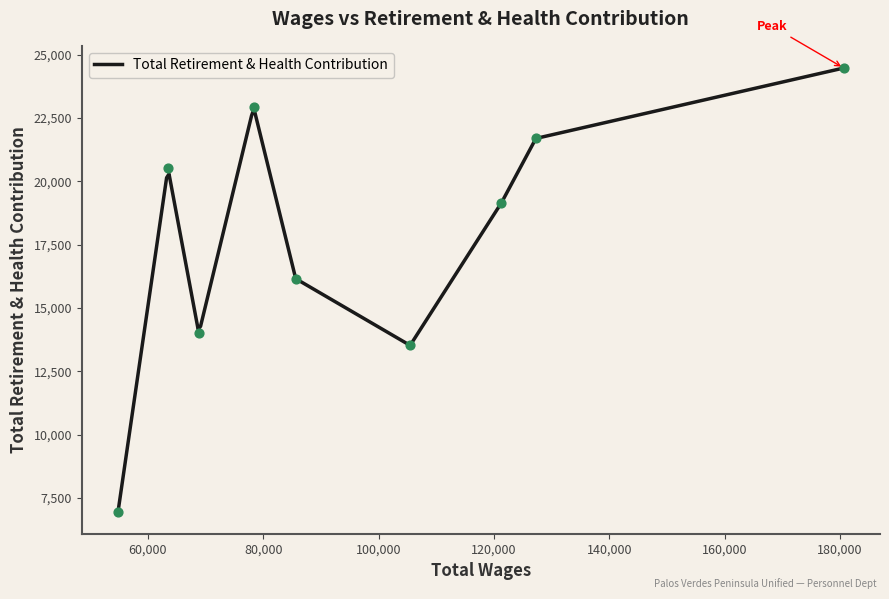

What is the change in value from 105476 to 85643?

+2633